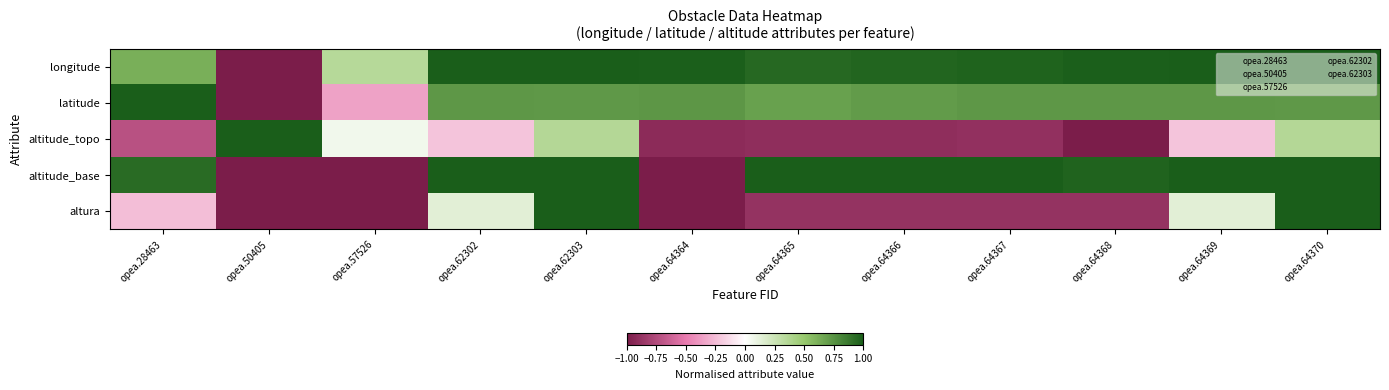

Rank the series by their maximum value, from highest to lowest.

longitude, latitude, altitude_topo, altitude_base, altura